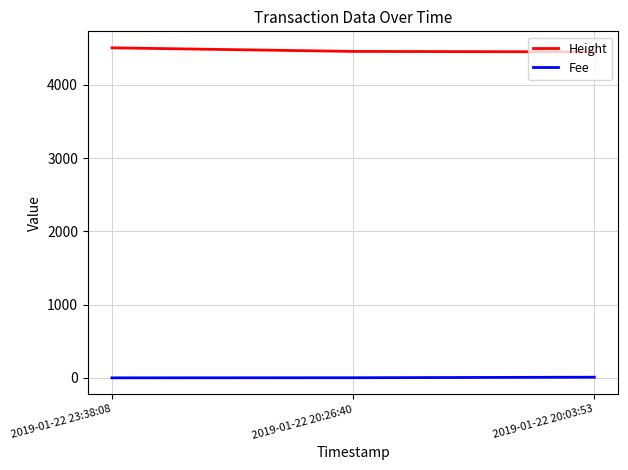

What is the difference between the second highest and minimum values in the Height series?

6.0